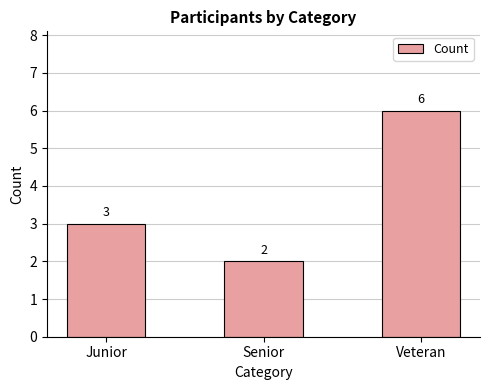

What is the smallest value displayed?

2